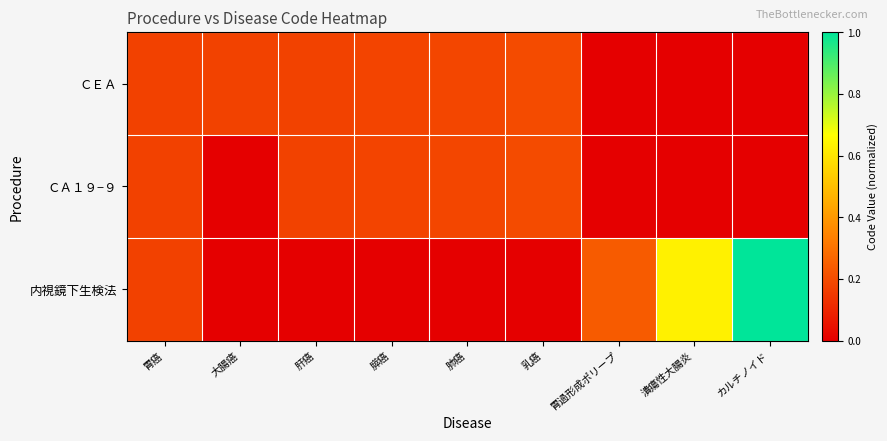

At which category does the chart reach its minimum across all series?

胃過形成ポリープ